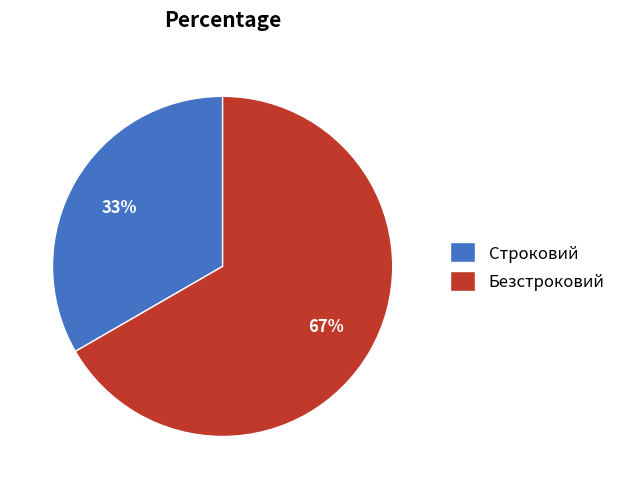

What is the ratio of the value at Безстроковий to the value at Строковий?

2.0